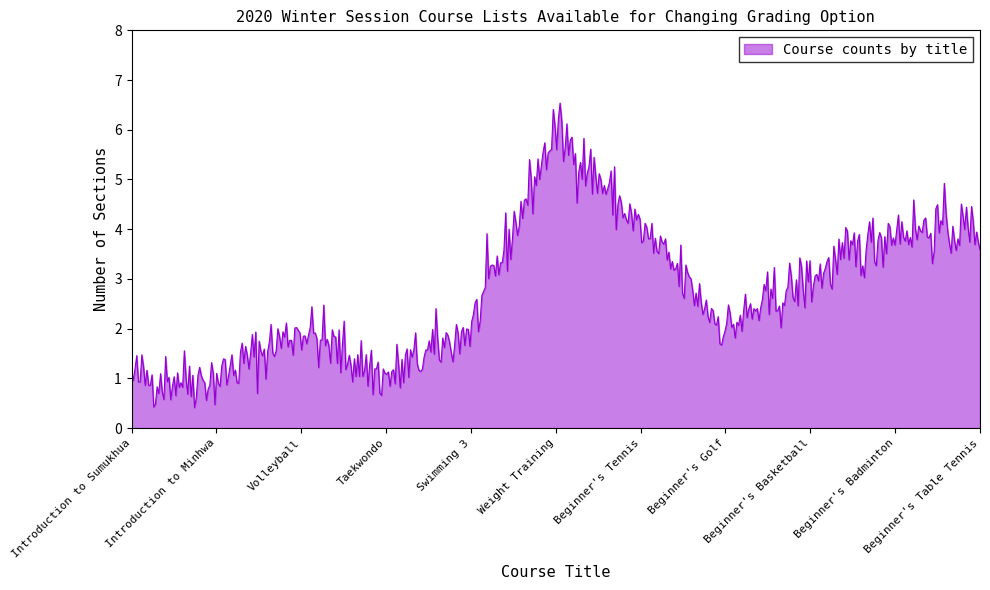

What is the difference between the maximum and minimum values?

6.1